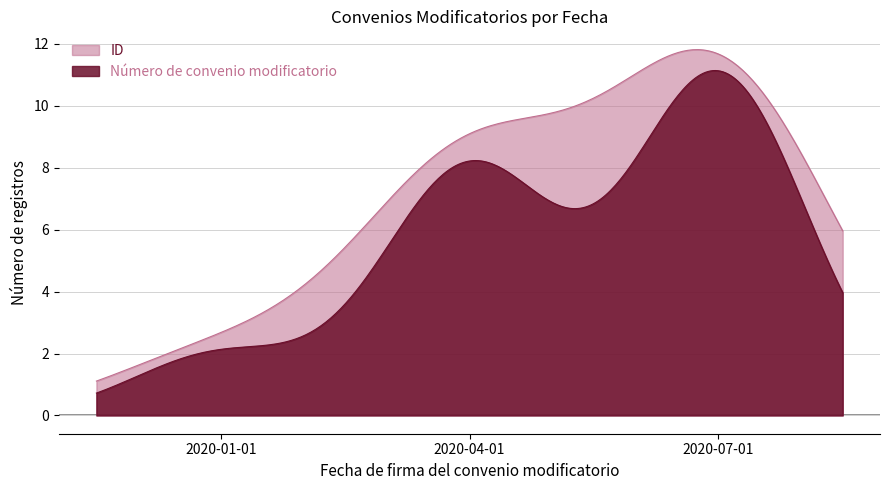

At which label does ID reach its minimum?

2020-01-01